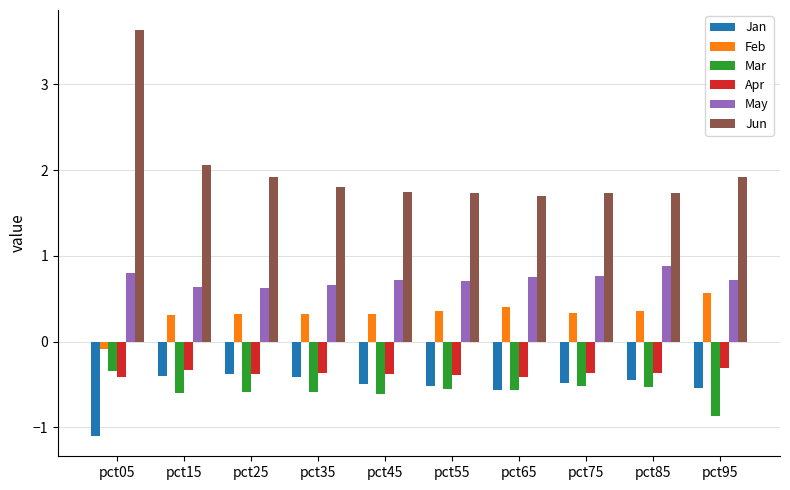

Does the chart contain any negative values?

Yes